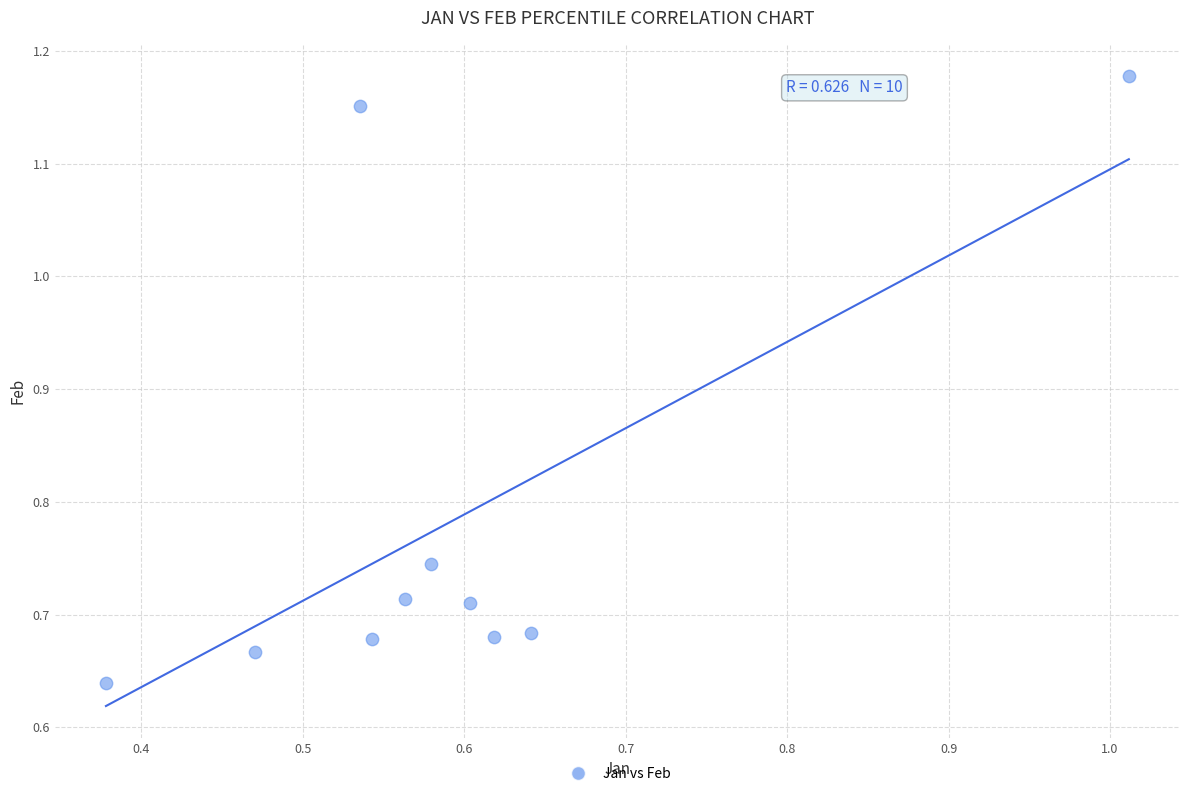

What is the average Y value?

0.8